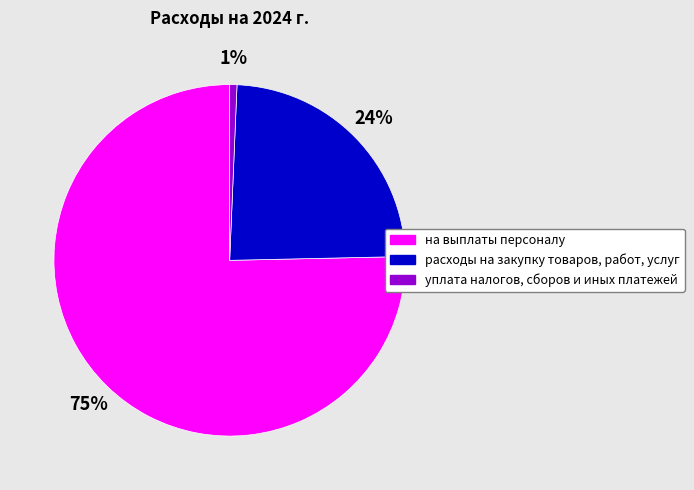

Is there a majority slice in this chart?

Yes